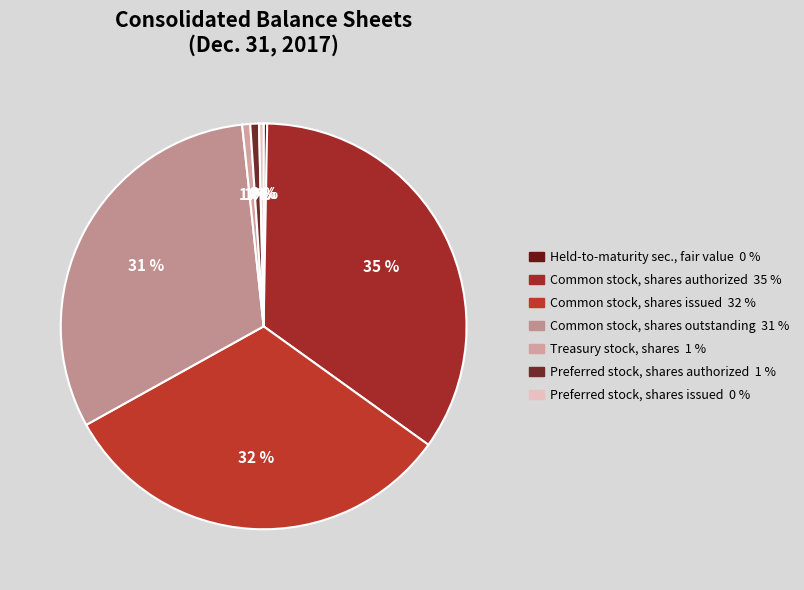

How many slices are in this pie chart?

7